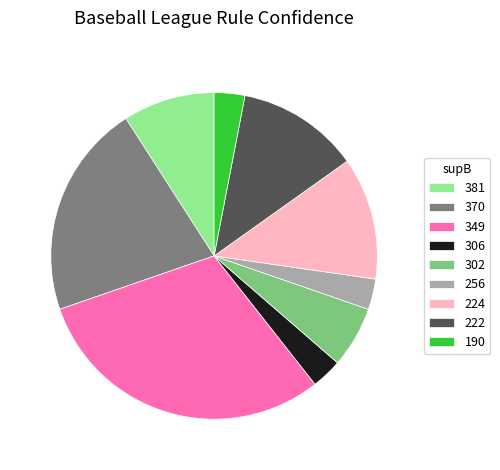

True or false: 224 accounts for 20% of the total.

False